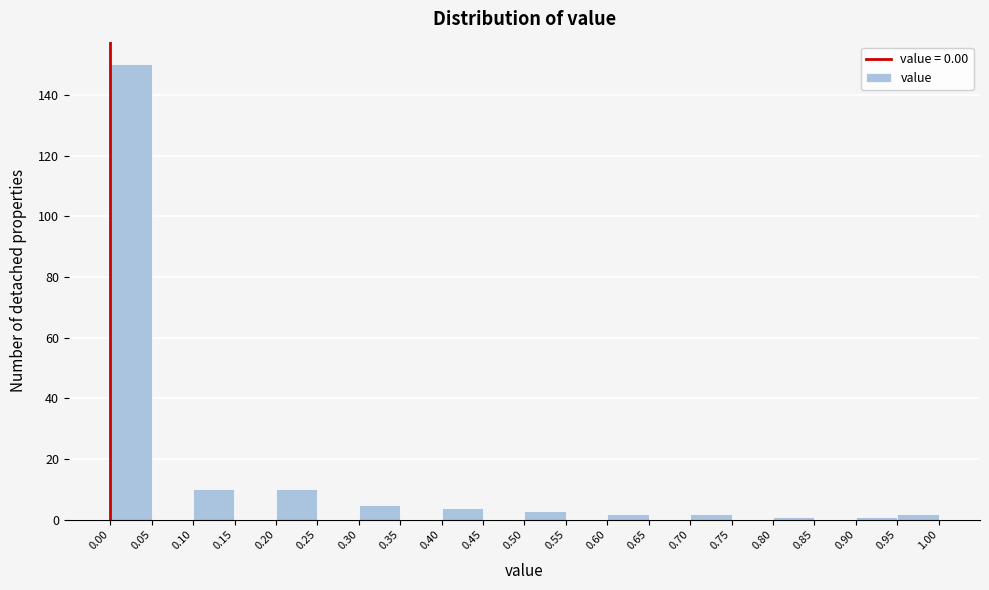

Reading left to right, transcribe this chart: for each bar, give the range it covers on the x-axis and its height. The values are not printed on the chart, so give them approximately, as read against the axis.

0.00 to 0.05: 150
0.05 to 0.10: 0
0.10 to 0.15: 10
0.15 to 0.20: 0
0.20 to 0.25: 10
0.25 to 0.30: 0
0.30 to 0.35: 6
0.35 to 0.40: 0
0.40 to 0.45: 4
0.45 to 0.50: 0
0.50 to 0.55: 4
0.55 to 0.60: 0
0.60 to 0.65: 2
0.65 to 0.70: 0
0.70 to 0.75: 2
0.75 to 0.80: 0
0.80 to 0.85: under 2
0.85 to 0.90: 0
0.90 to 0.95: under 2
0.95 to 1.00: 2